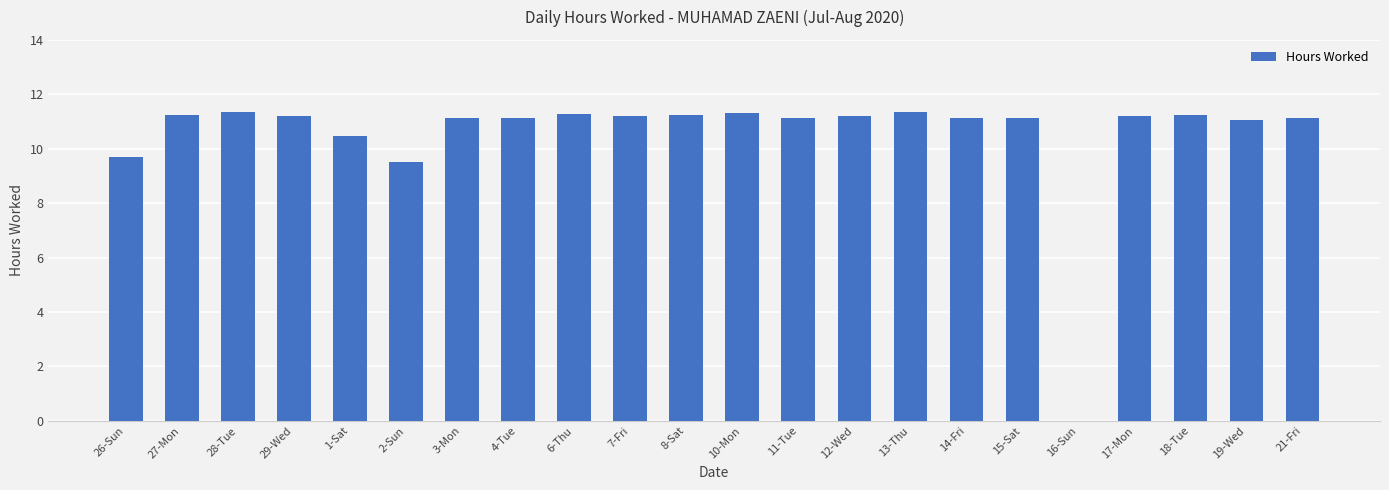

How many values are above zero?

21